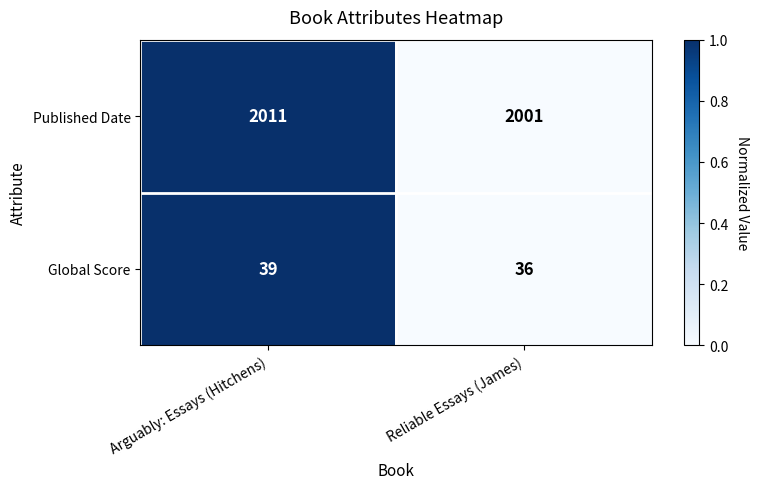

Which series has the largest total across all categories?

Published Date